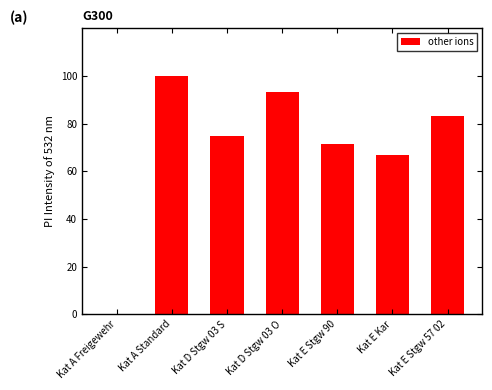

The value at Kat D Stgw 03 O is 61.7. True or false?

False